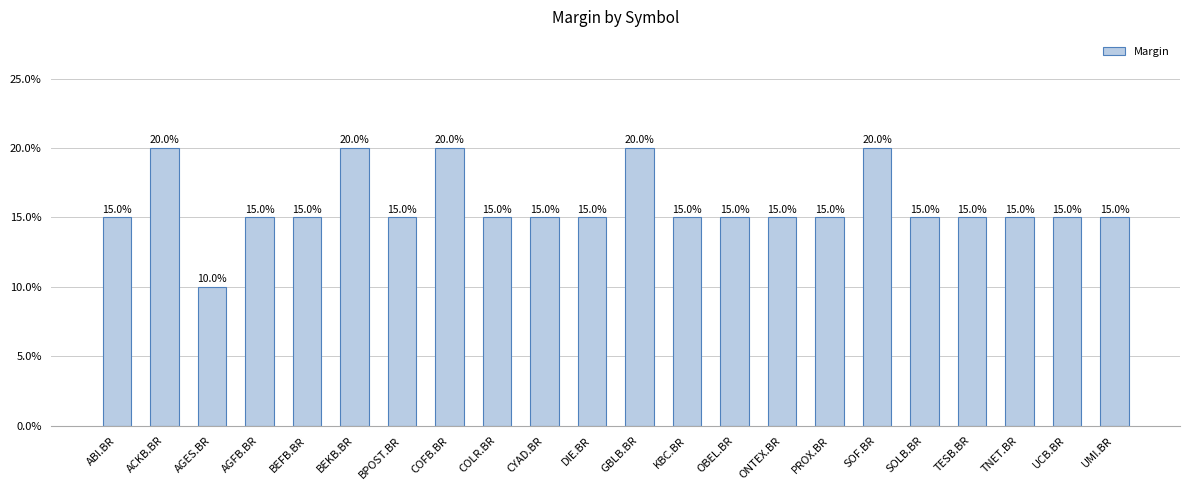

True or false: the data shows 0.3 at DIE.BR.

False